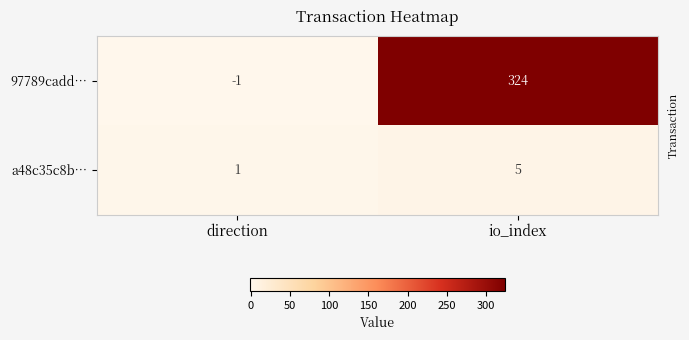

At io_index, list the series in order from largest to smallest.

97789cadd…, a48c35c8b…